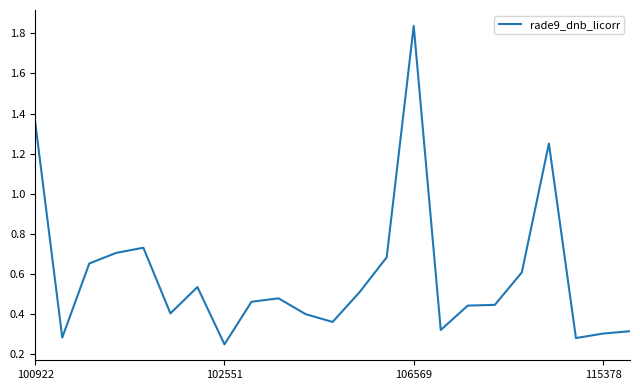

Which label corresponds to the smallest value in the chart?

102551